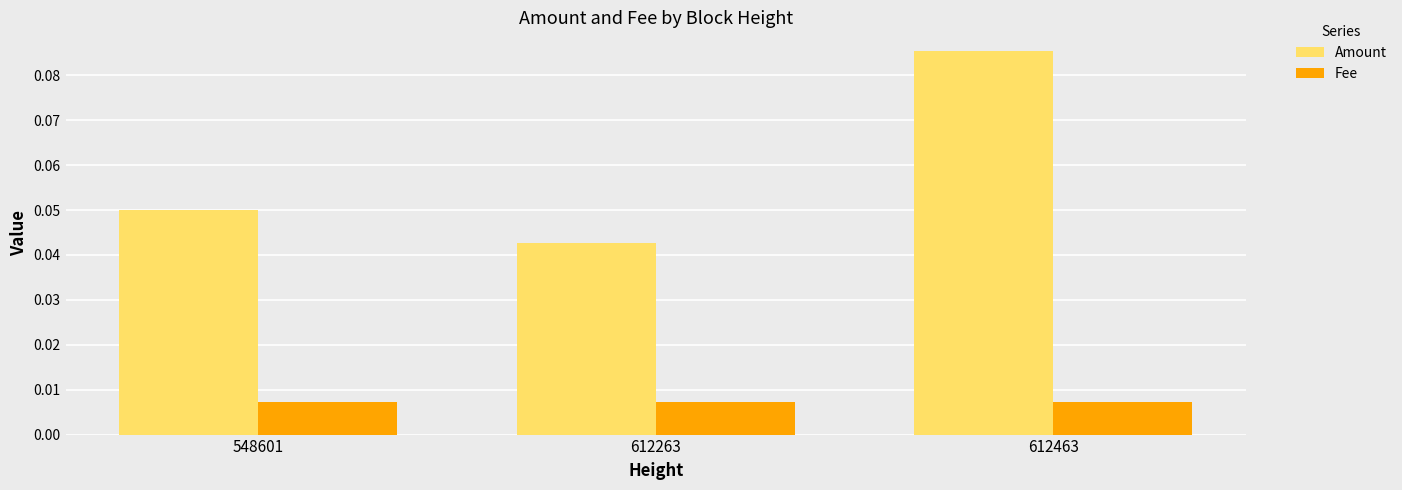

Which series has the widest spread of values?

Amount